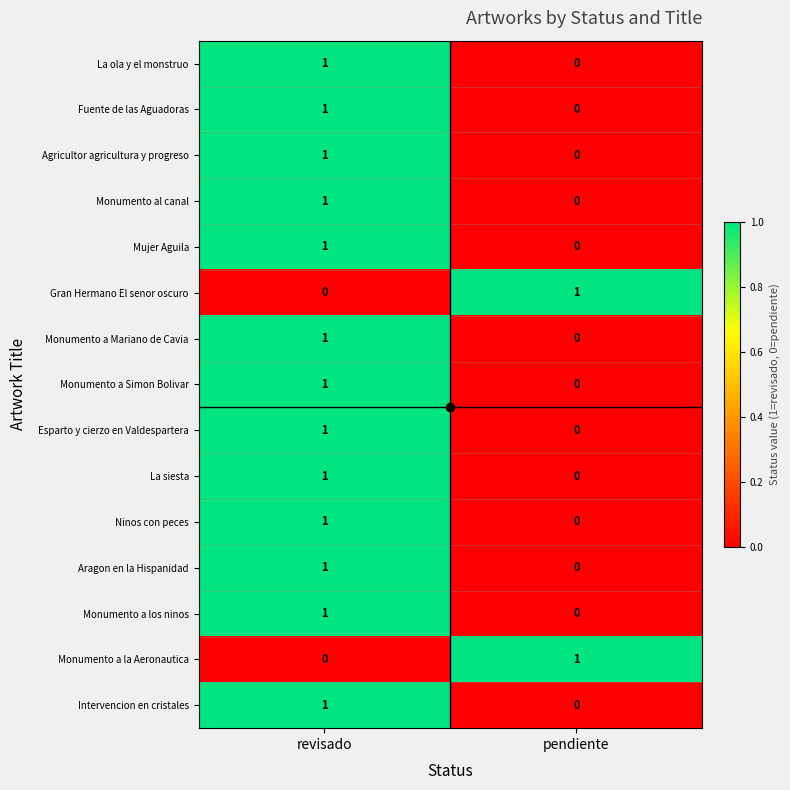

Rank the categories by Monumento al canal value from lowest to highest.

pendiente, revisado